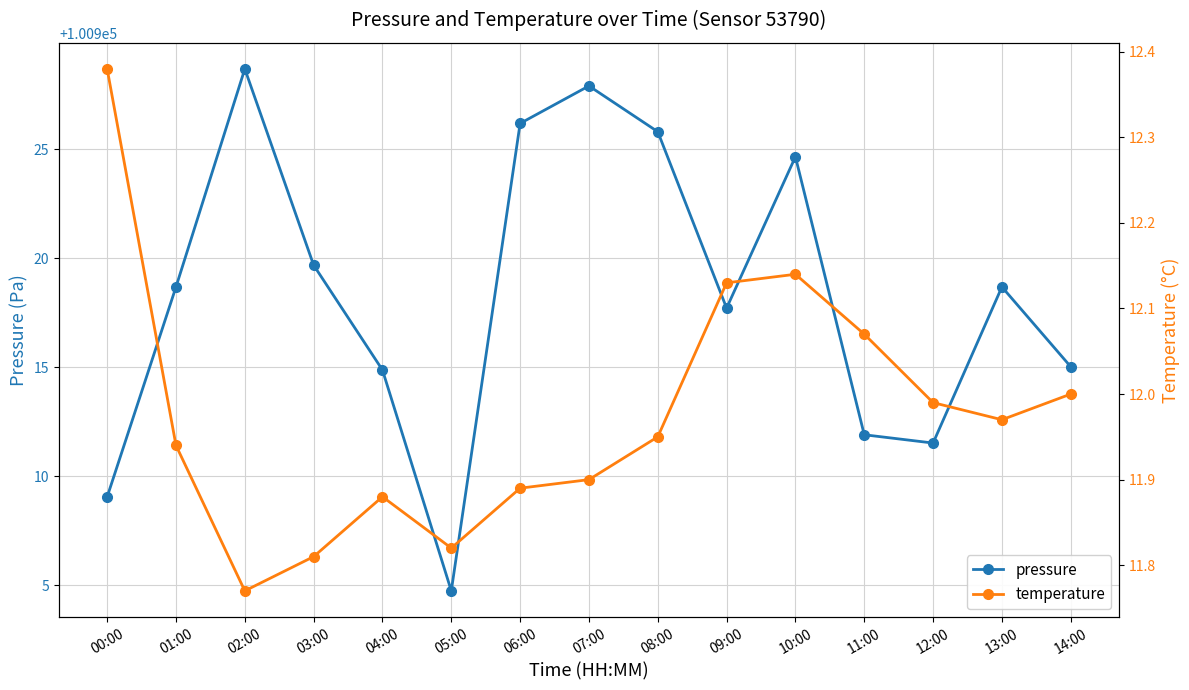

Which has a higher value, 07:00 or 10:00?

07:00